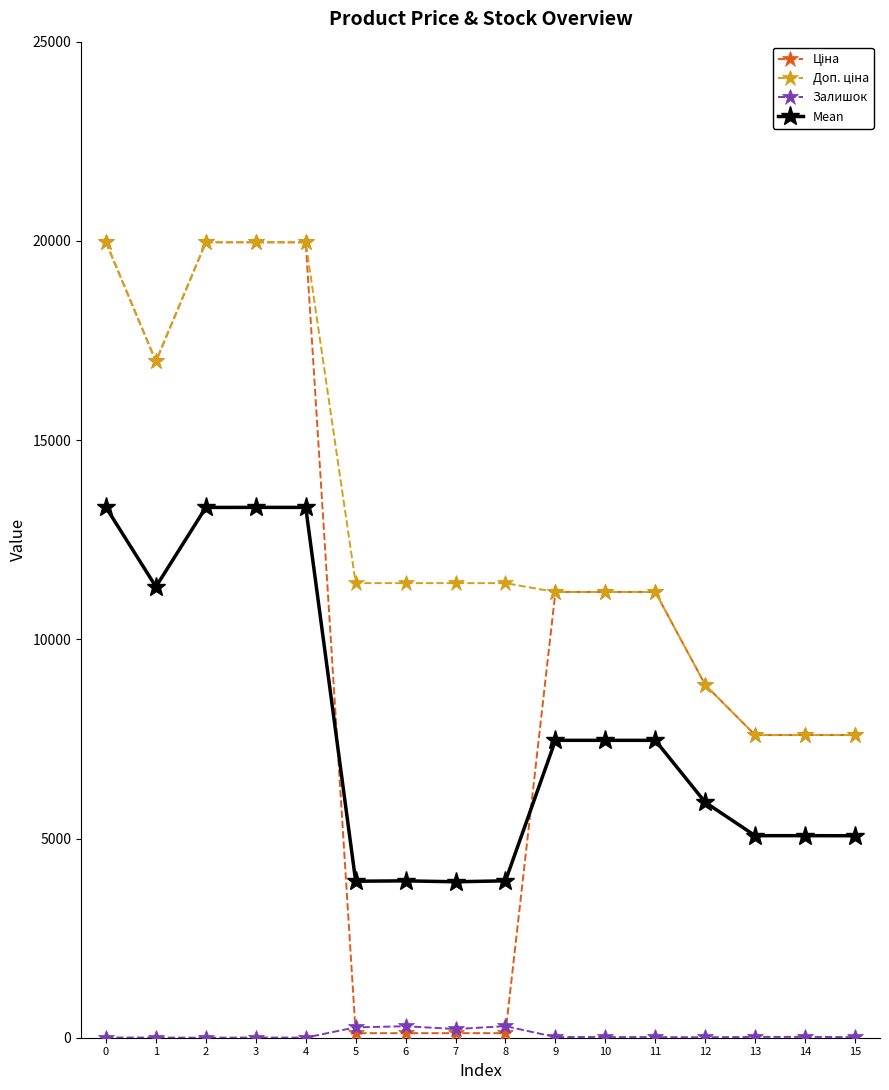

What is the maximum value for Mean?

13311.1